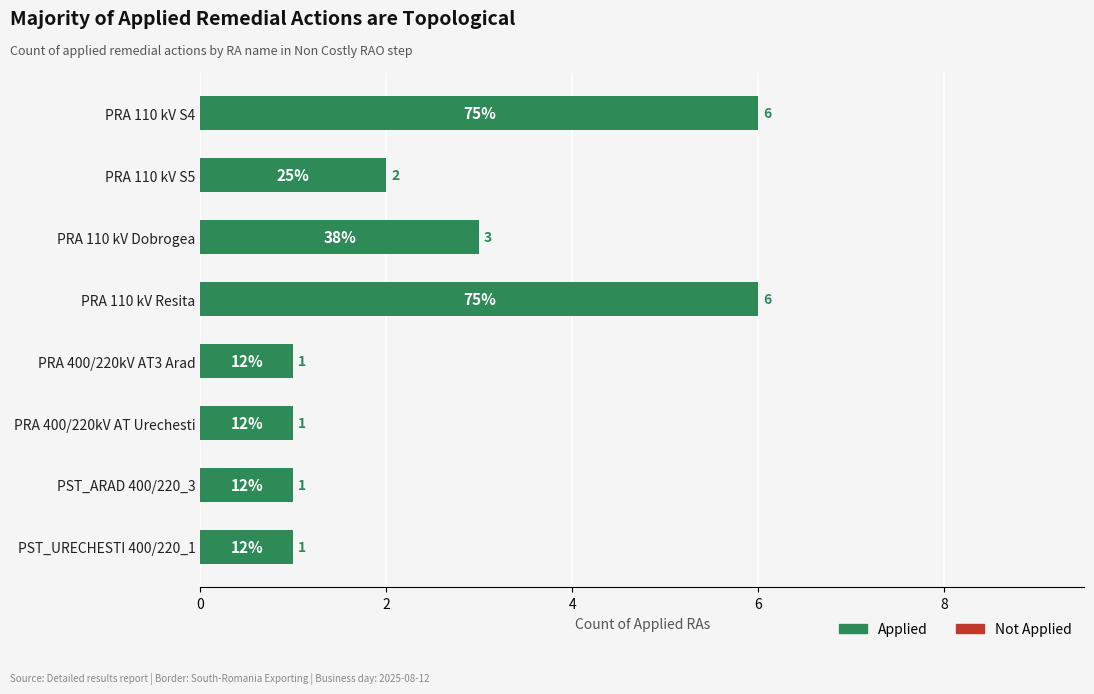

What is the sum of all values?

21